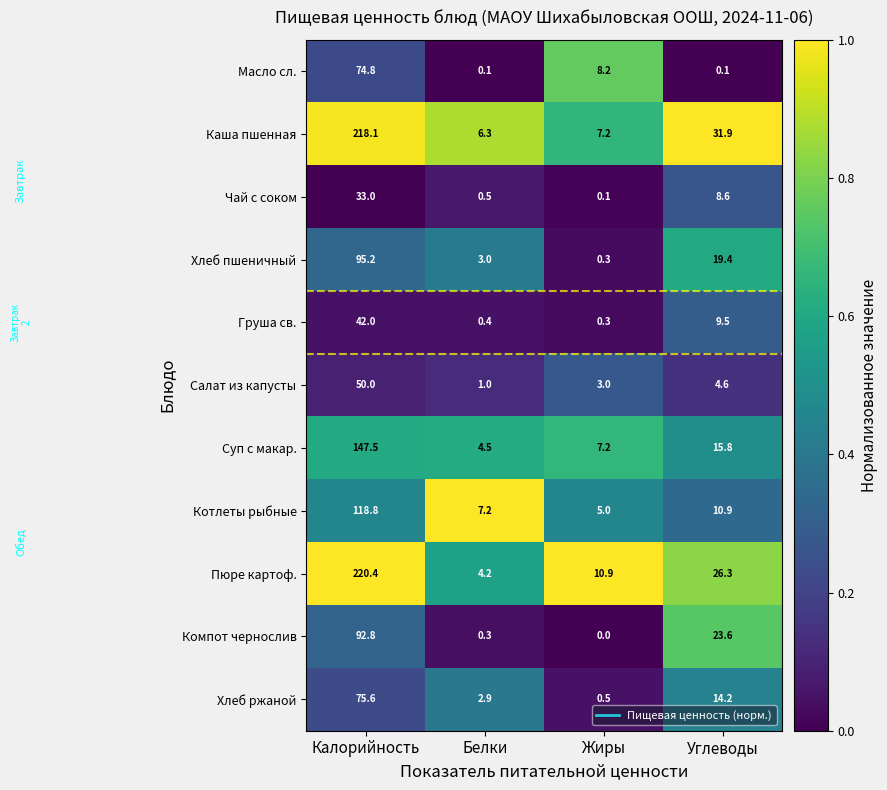

True or false: Хлеб ржаной has a value of 0.5 at Жиры.

True